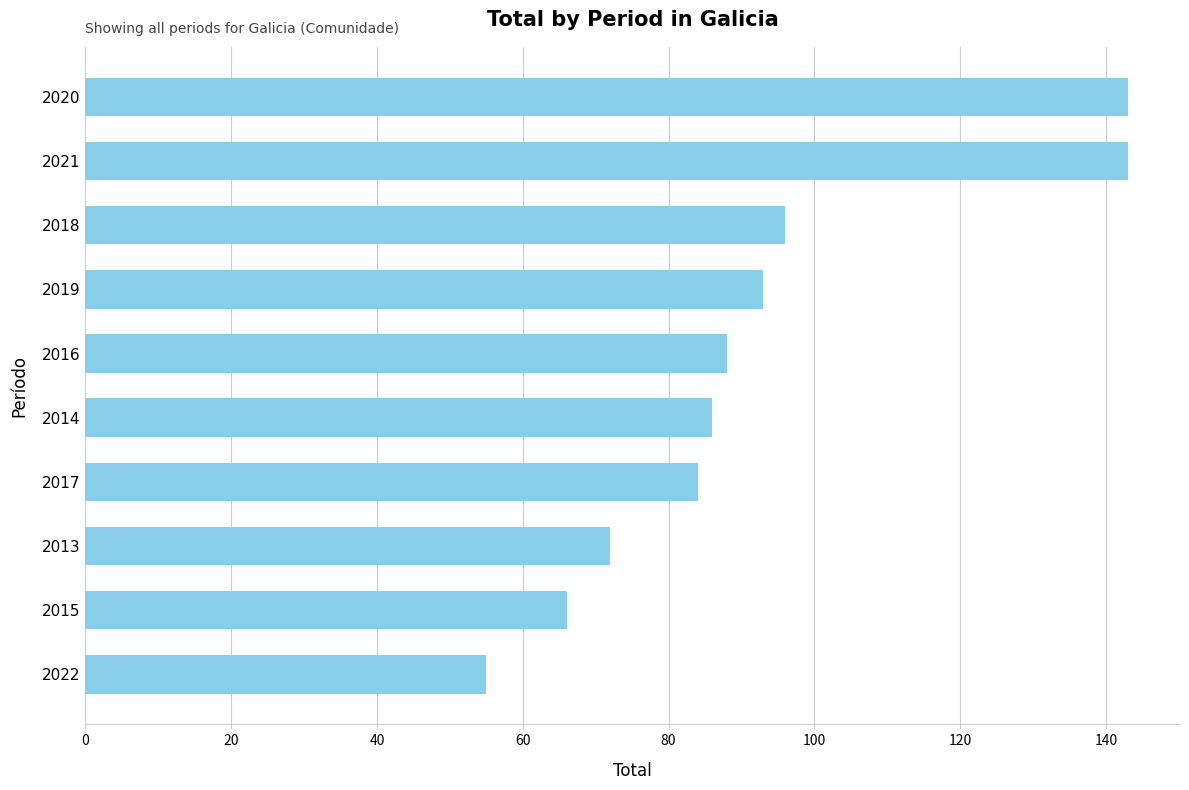

True or false: the data shows 86 at 2014.

True